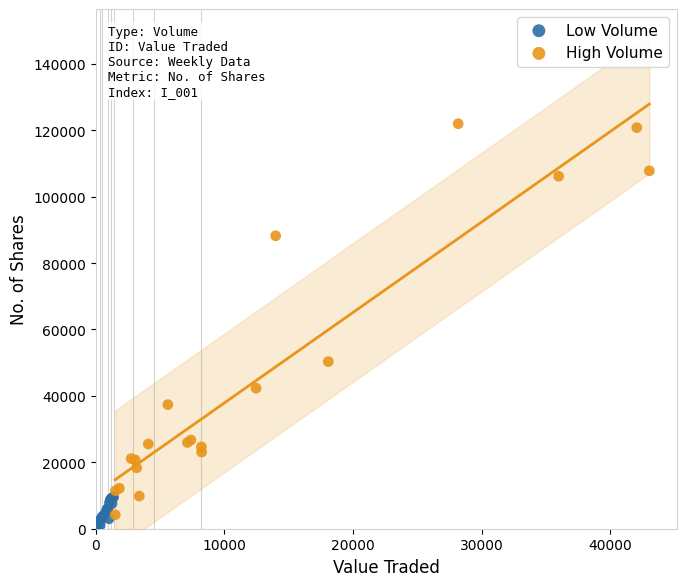

What are all the series names shown in the legend?

Low Volume, High Volume